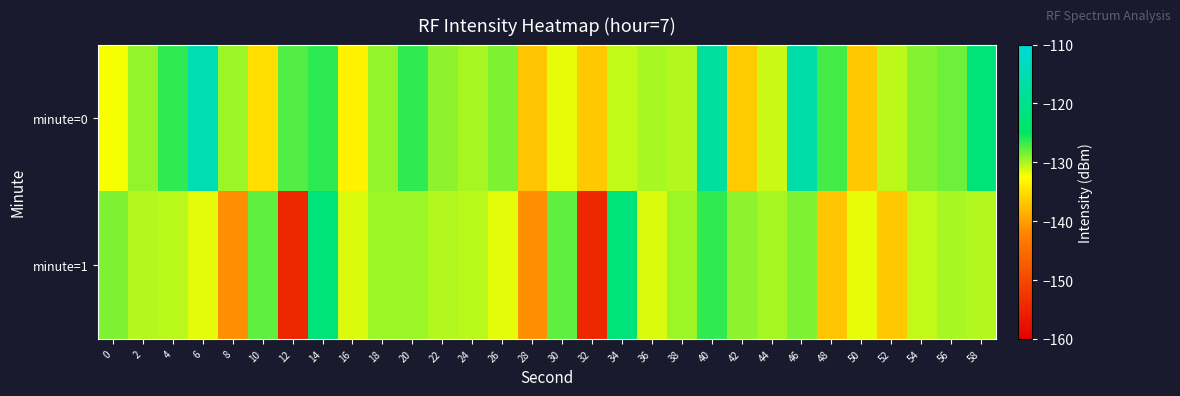

At 36, list the series in order from largest to smallest.

minute=0, minute=1